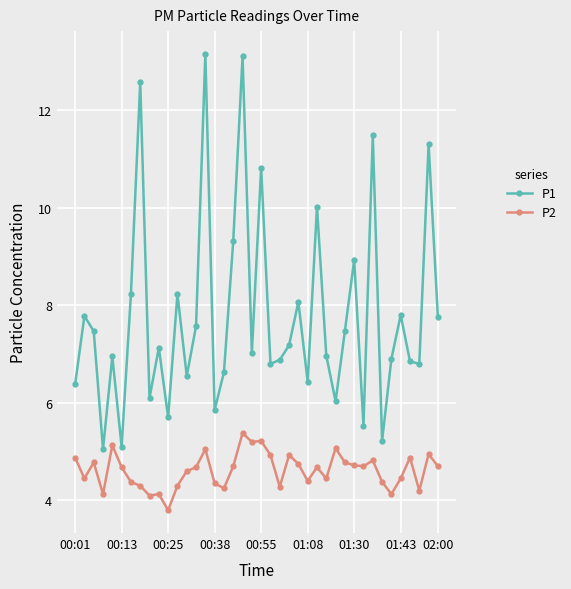

True or false: P1 has more than 2 interior local peaks.

True